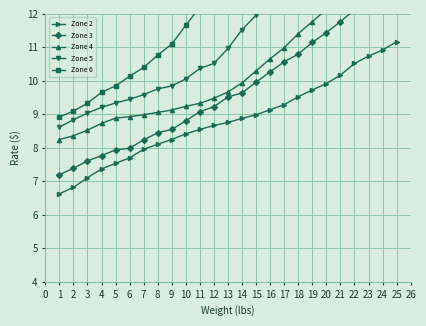

Rank the series by their maximum value, from highest to lowest.

Zone 6, Zone 5, Zone 4, Zone 3, Zone 2